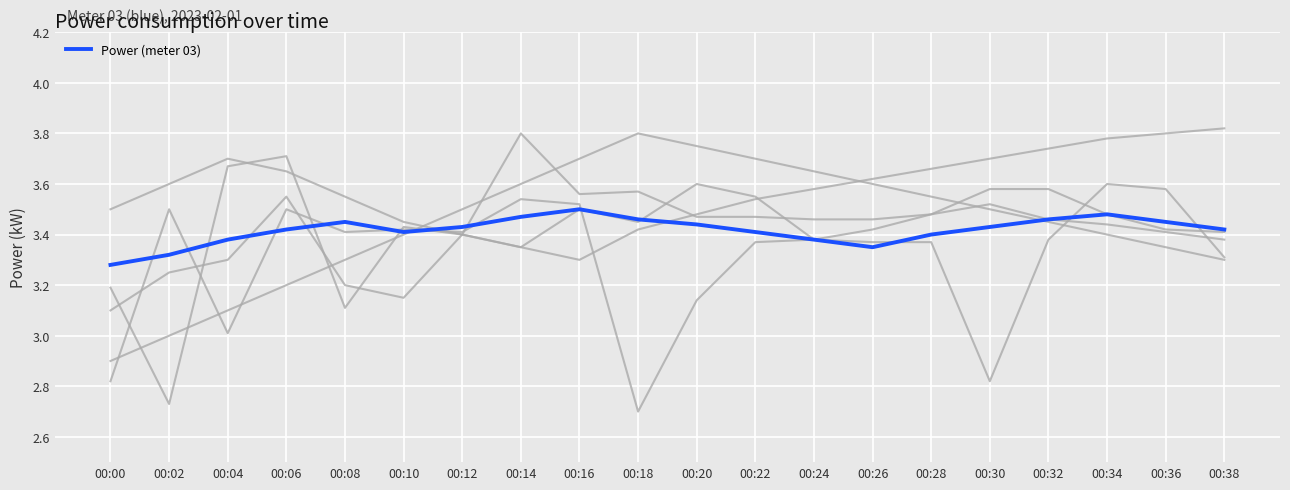

The background_05 series shows 5.1 at 00:30. True or false?

False